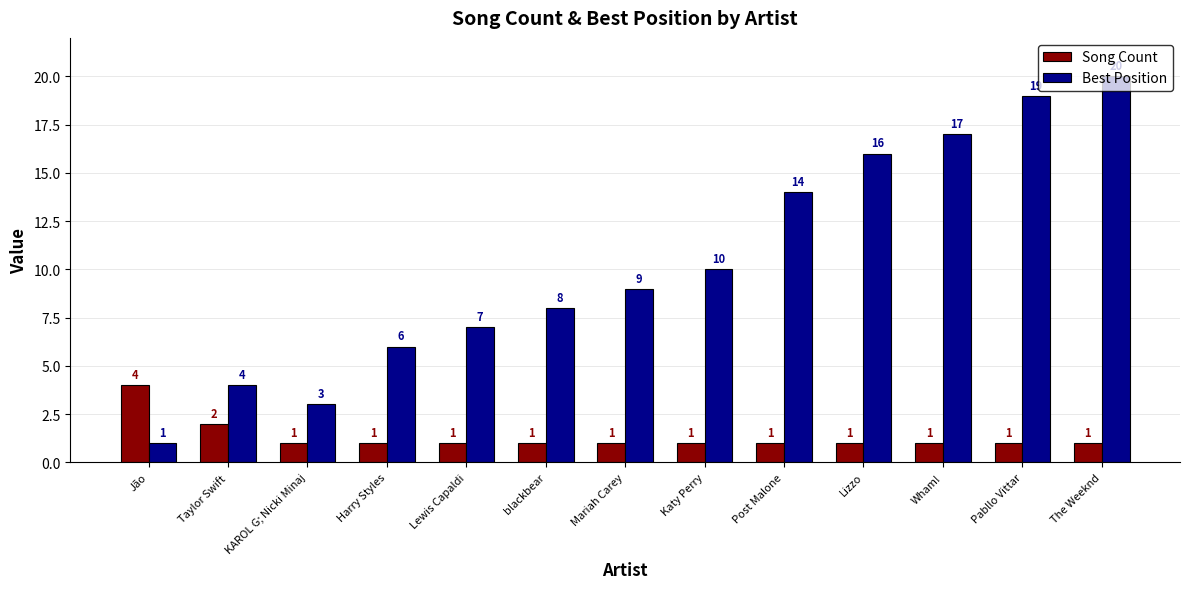

What is the label of the 13th bar from the right?

Jão